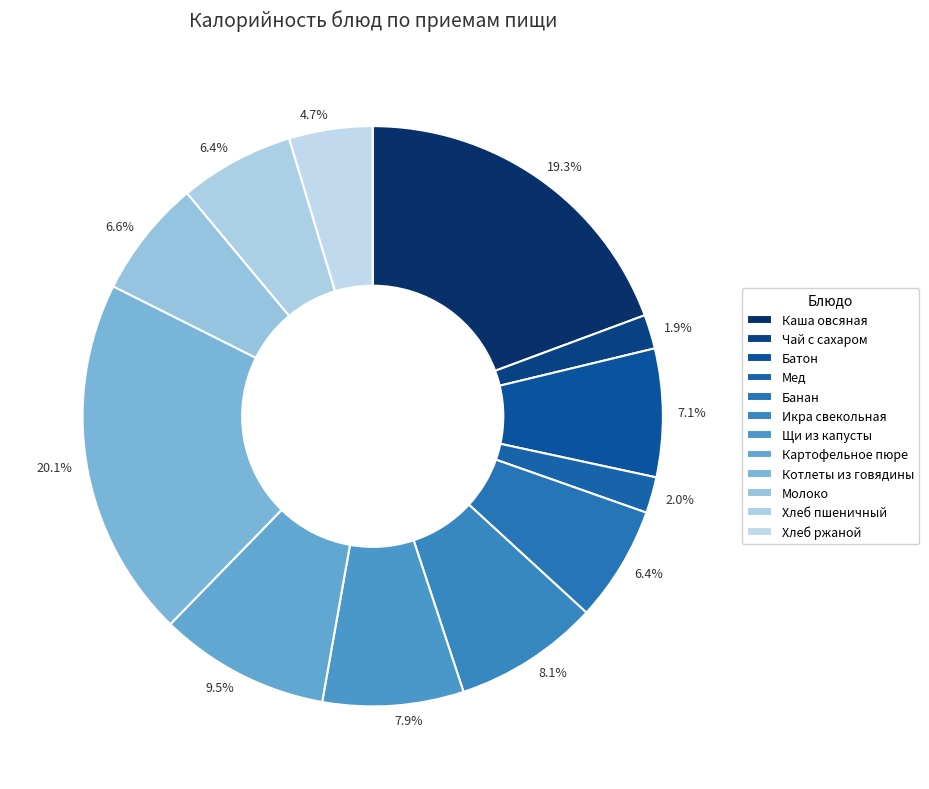

What is the ratio of the value at Хлеб пшеничный to the value at Каша овсяная?

0.3